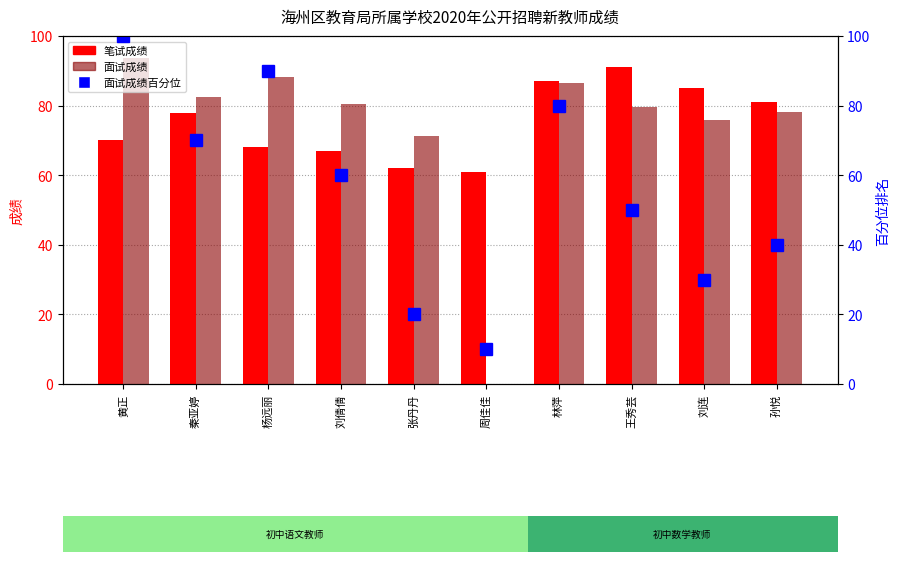

At which category is the sum across all series the highest?

黄正